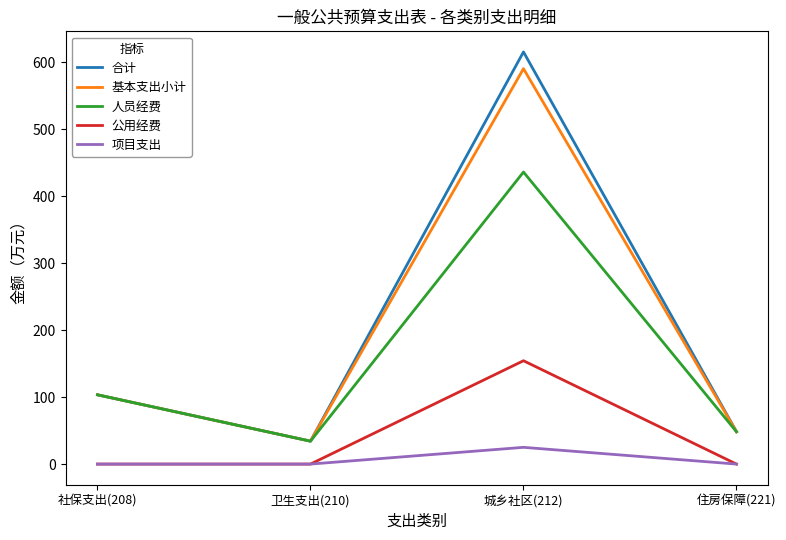

Rank the series by their maximum value, from highest to lowest.

合计, 基本支出小计, 人员经费, 公用经费, 项目支出